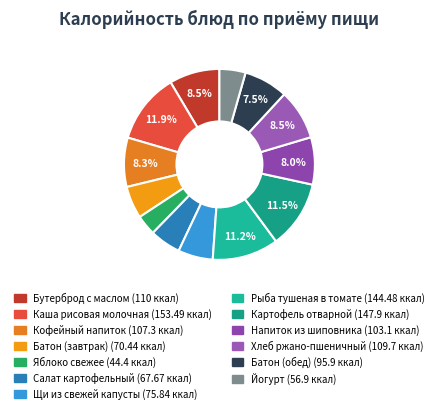

To the nearest percent, what percentage of the pie is Щи из свежей капусты?

6%